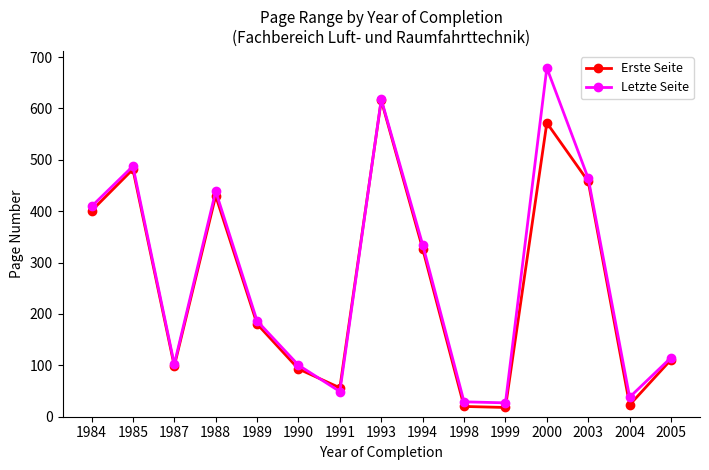

At which label does Letzte Seite first exceed 186?

1984